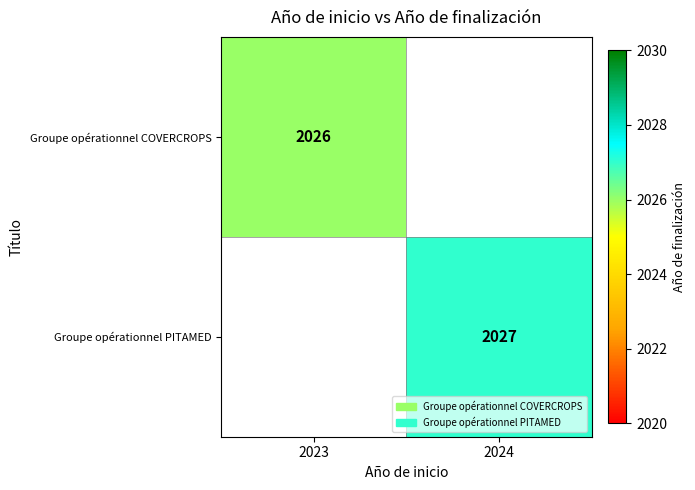

Is the value of Groupe opérationnel COVERCROPS at 2023 greater than the value of Groupe opérationnel PITAMED at 2024?

No